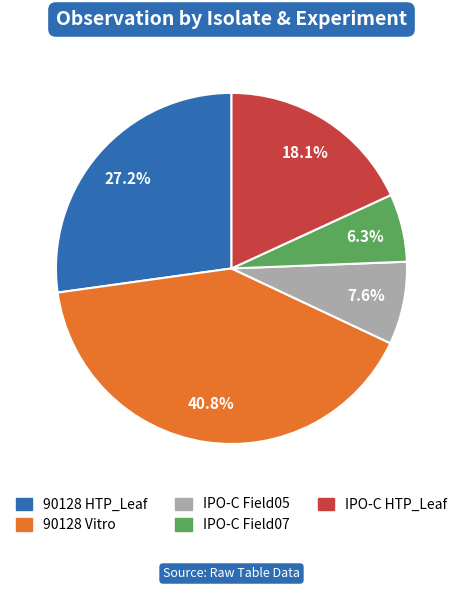

Which slice is the smallest?

IPO-C Field07